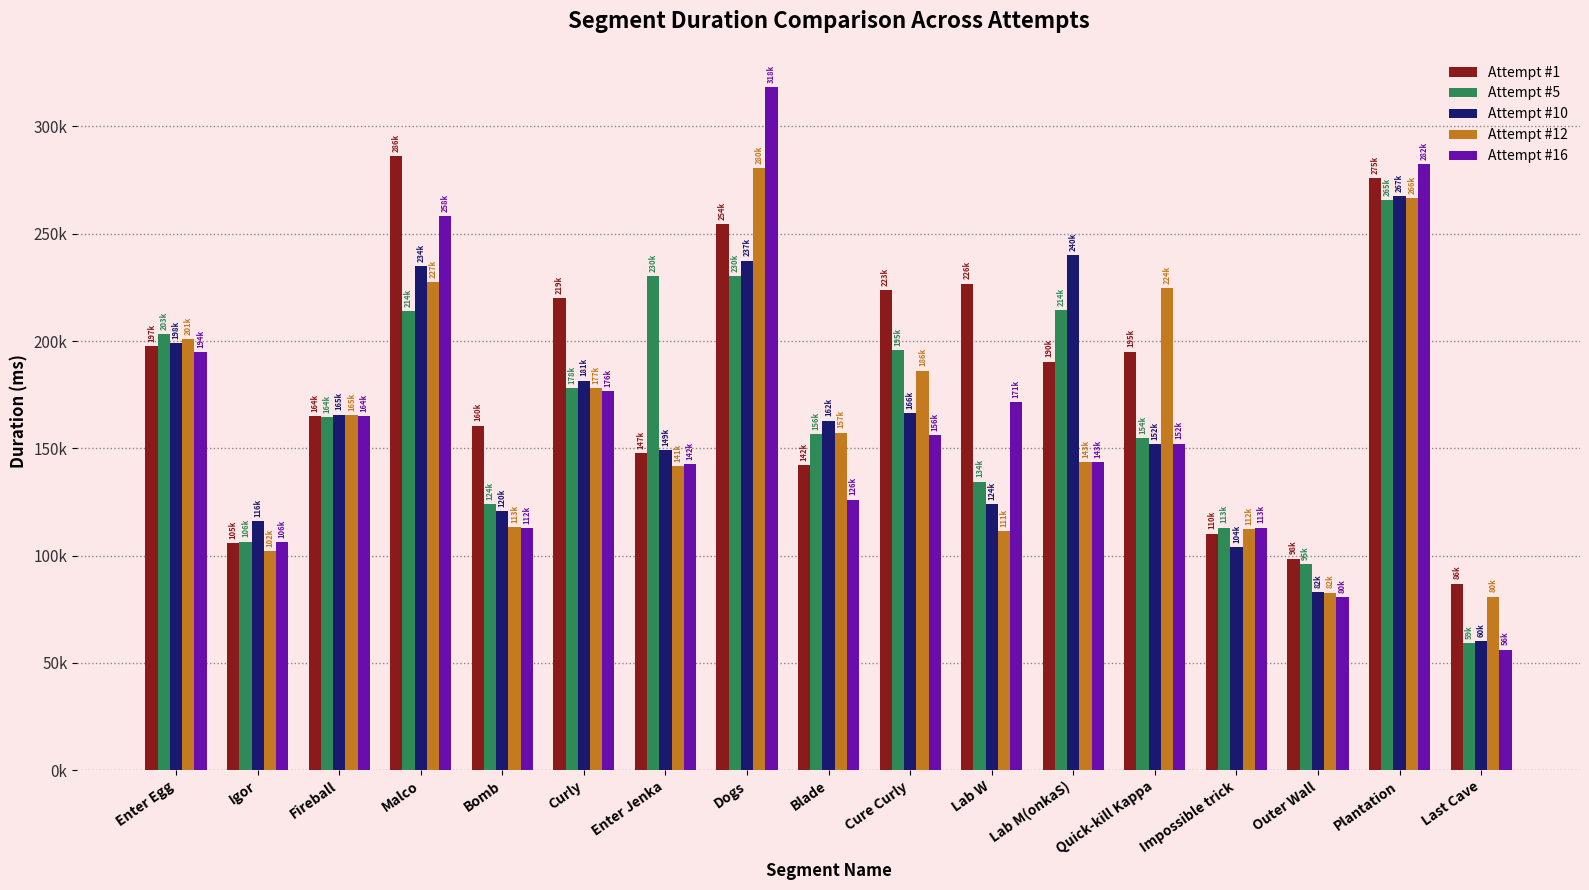

Is it true that Attempt #12 equals 141579 at Enter Jenka?

True